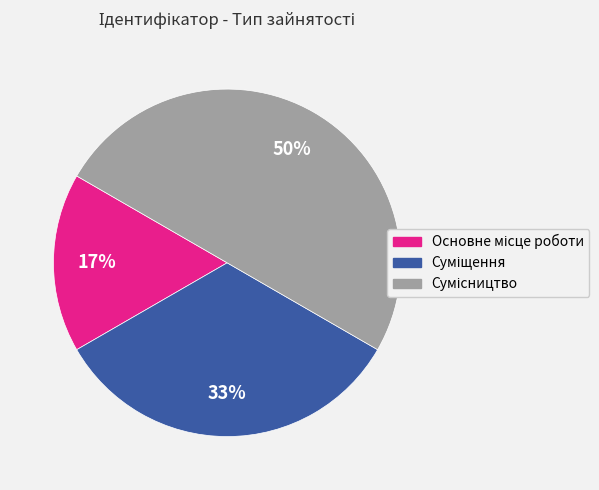

To the nearest percent, what is the average slice percentage?

33%